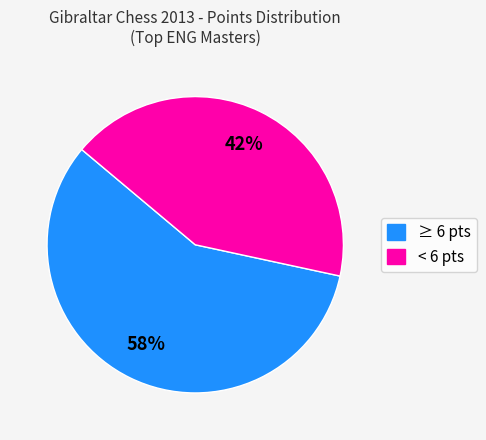

To the nearest percent, what is the average slice percentage?

50%